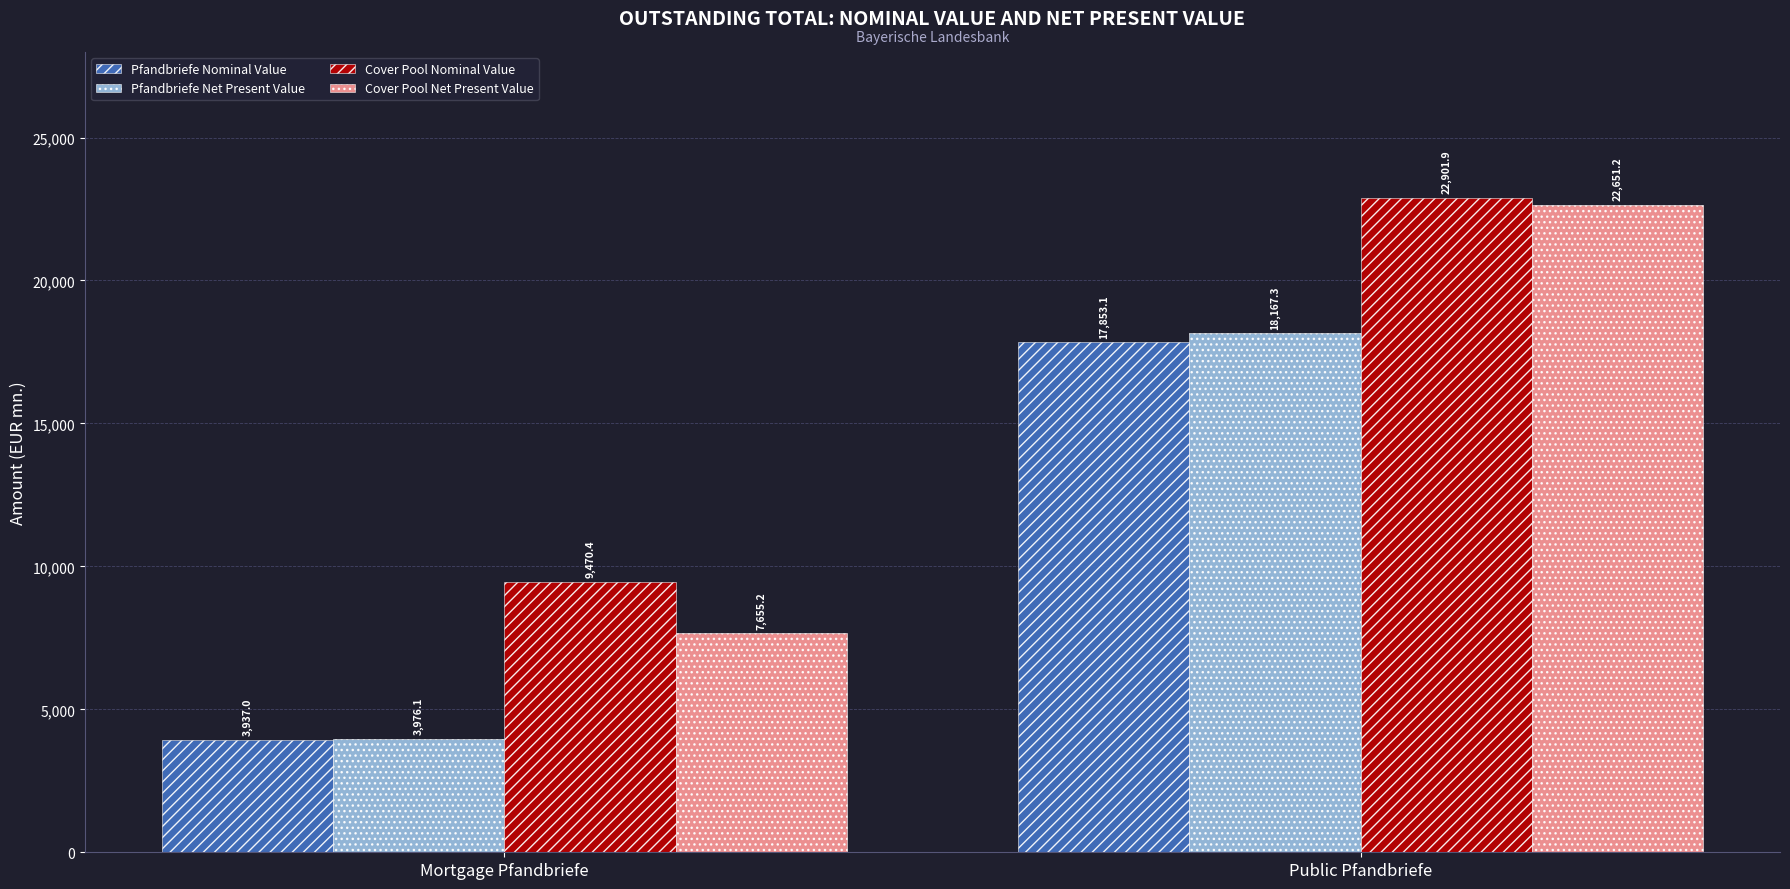

Reading right to left, transcribe all the data shown in this chart.

Pfandbriefe Nominal Value: Public Pfandbriefe=17853.1	Mortgage Pfandbriefe=3937.0
Pfandbriefe Net Present Value: Public Pfandbriefe=18167.3	Mortgage Pfandbriefe=3976.1
Cover Pool Nominal Value: Public Pfandbriefe=22901.9	Mortgage Pfandbriefe=9470.4
Cover Pool Net Present Value: Public Pfandbriefe=22651.2	Mortgage Pfandbriefe=7655.2